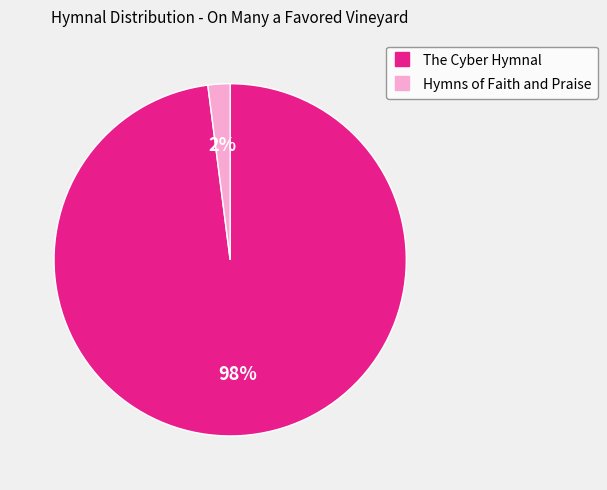

Which category has the biggest portion of the pie?

The Cyber Hymnal